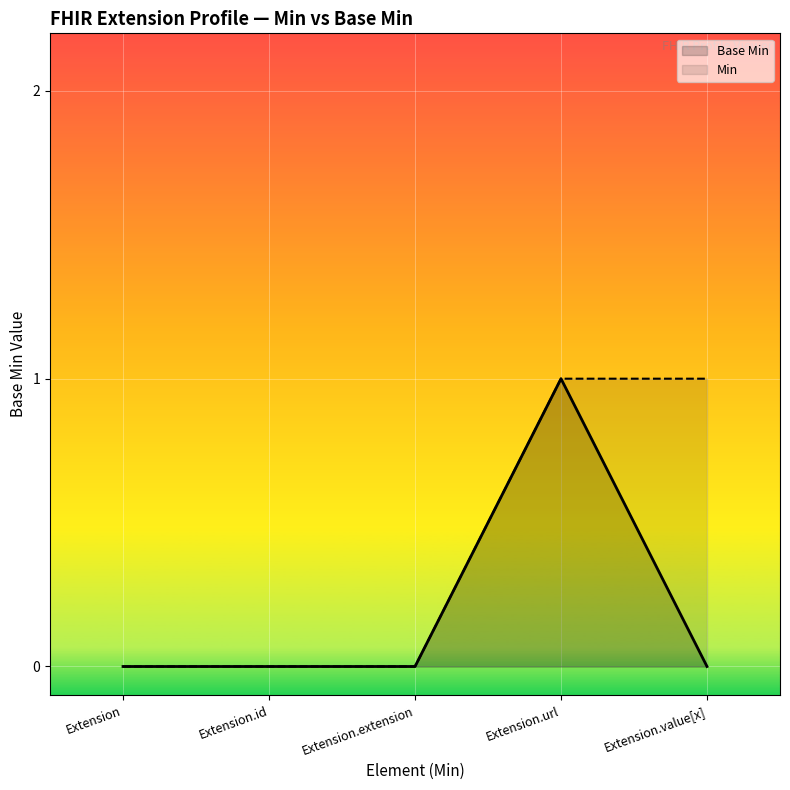

Between Extension.id and Extension.url, which series saw the biggest shift?

Base Min